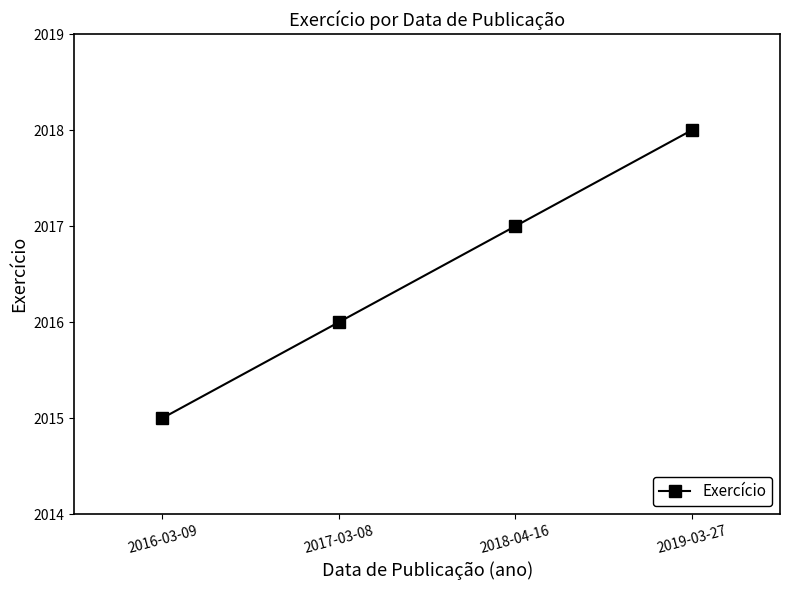

Rank the categories by value from lowest to highest.

2016-03-09, 2017-03-08, 2018-04-16, 2019-03-27